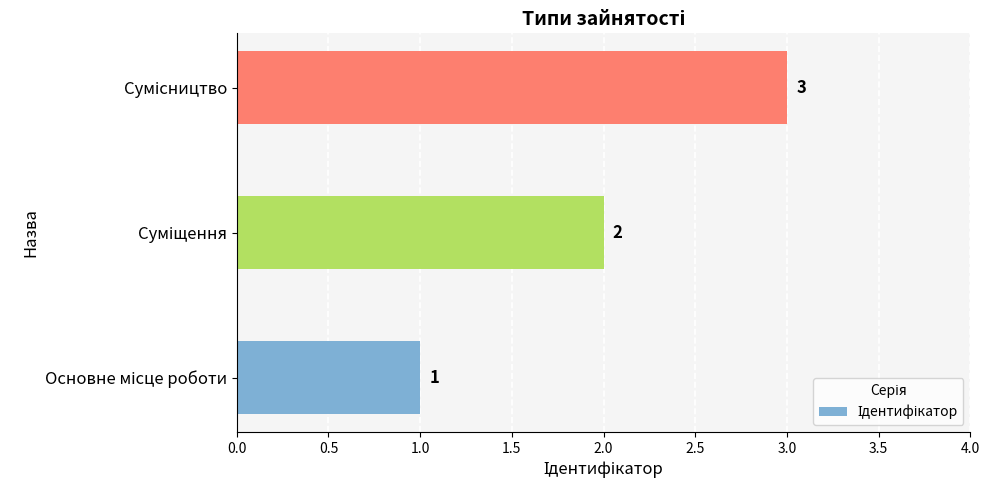

What is the maximum value shown in the chart?

3